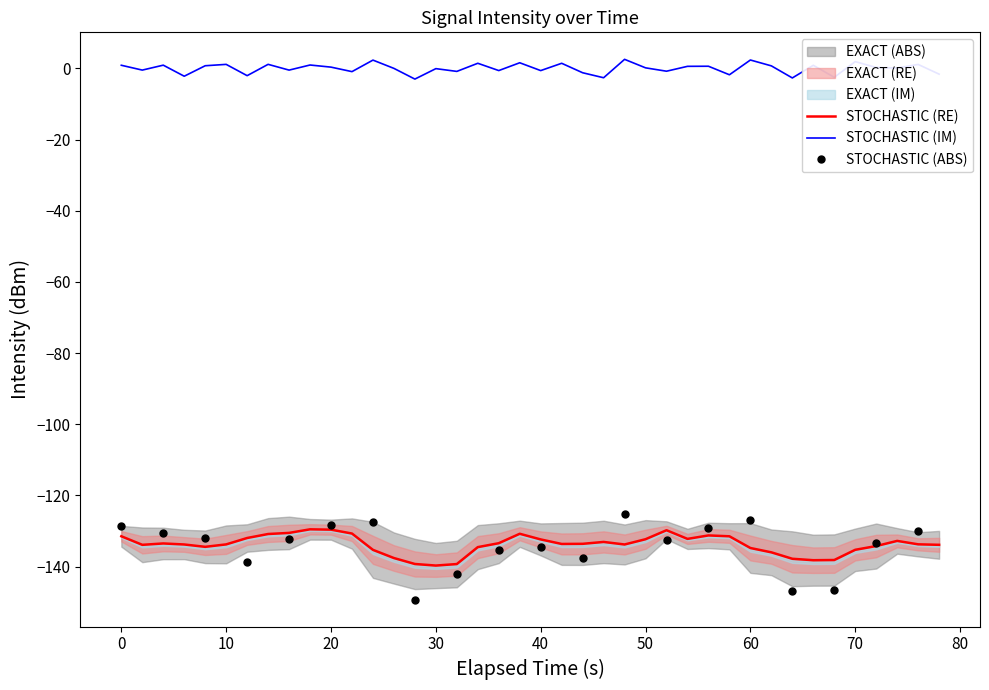

How many data points in intensity(dBm) are above -132?

18